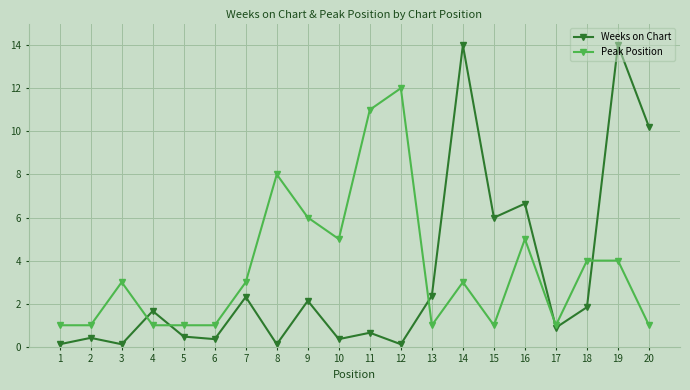

Rank the series by their average value, from highest to lowest.

Peak Position, Weeks on Chart